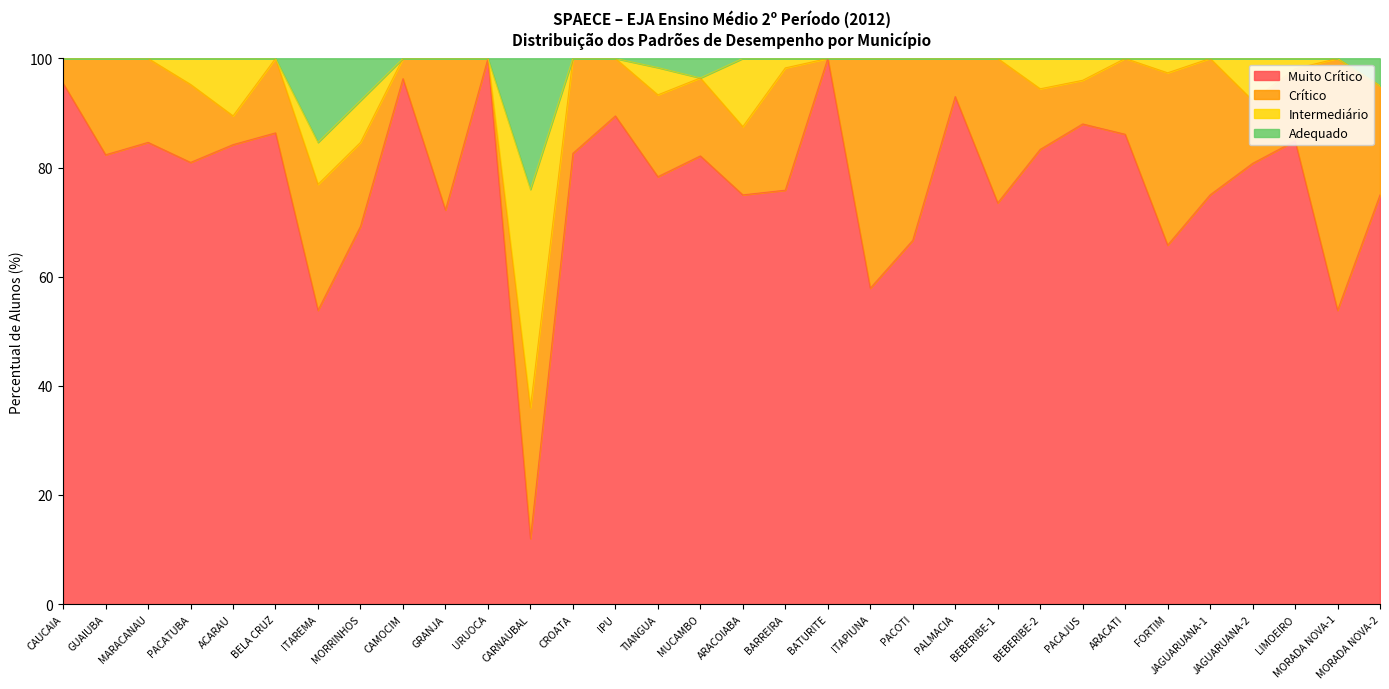

At which label is Adequado closest to 88?

ITAREMA